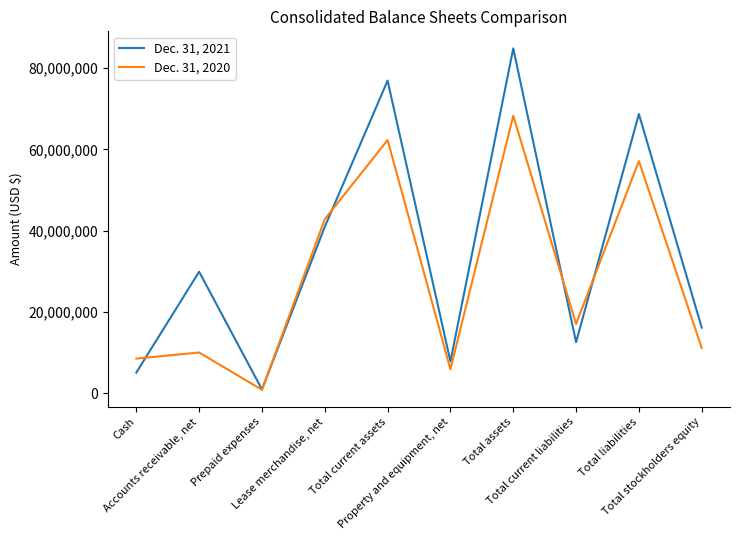

List the series in order of their overall mean, lowest first.

Dec. 31, 2020, Dec. 31, 2021